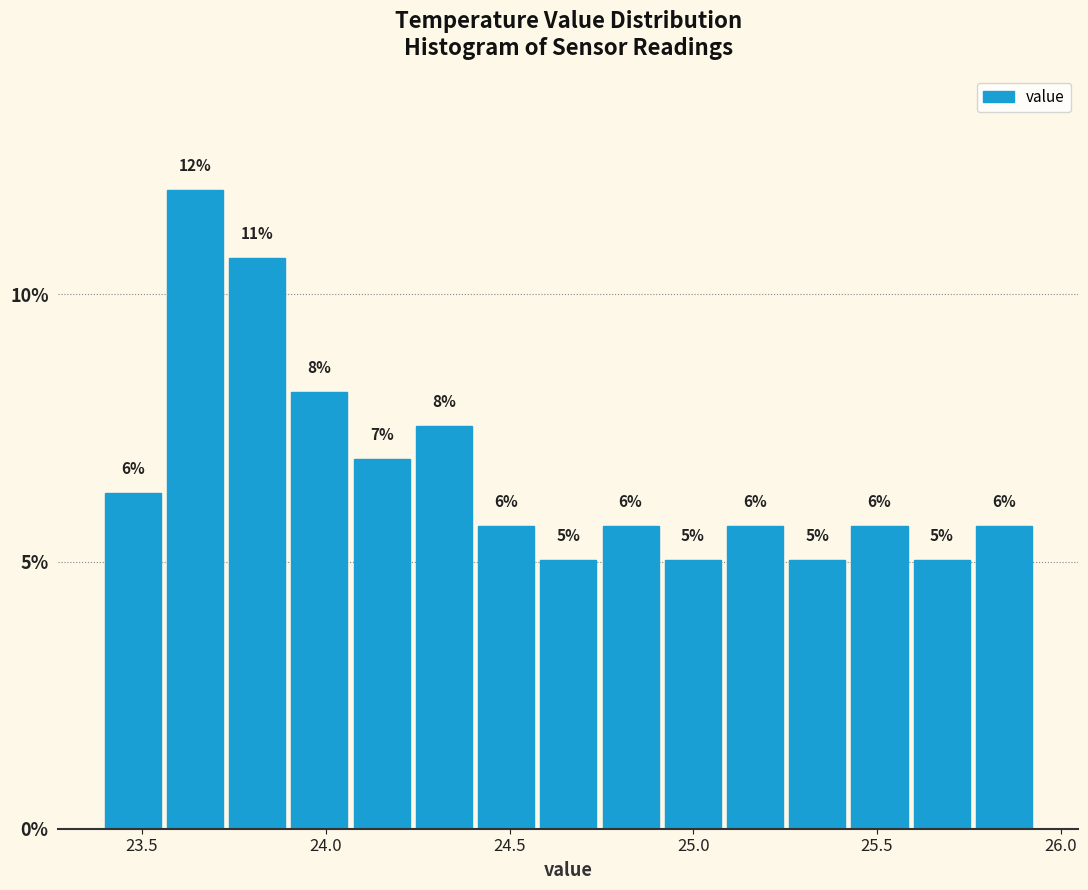

Around what value on the x-axis is the tallest bar? Give the approximate position of its centre, as read against the axis.

23.65